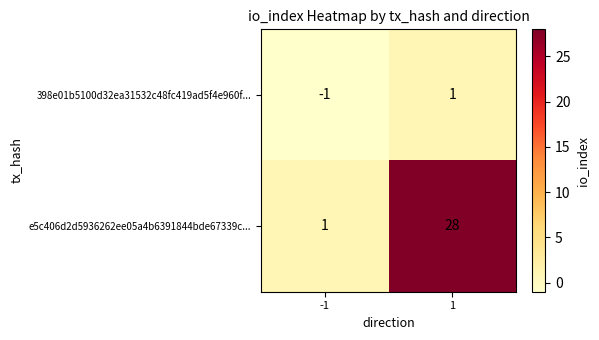

List the series in order of their overall mean, lowest first.

398e01b5100d32ea31532c48fc419ad5f4e960f..., e5c406d2d5936262ee05a4b6391844bde67339c...